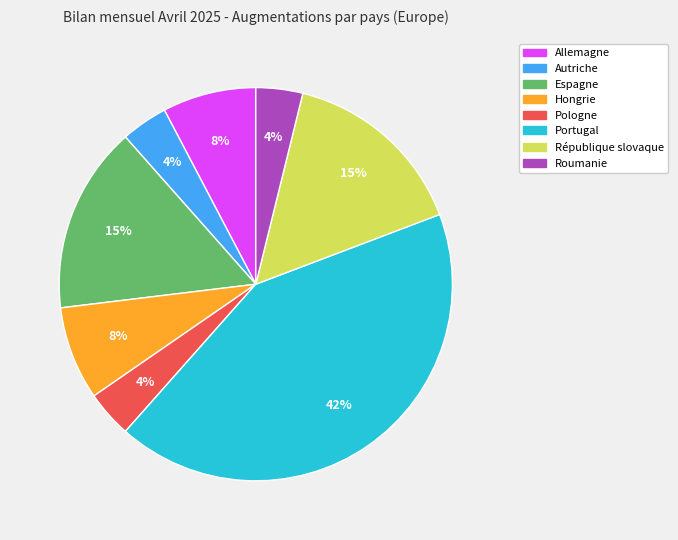

Which category has the biggest portion of the pie?

Portugal